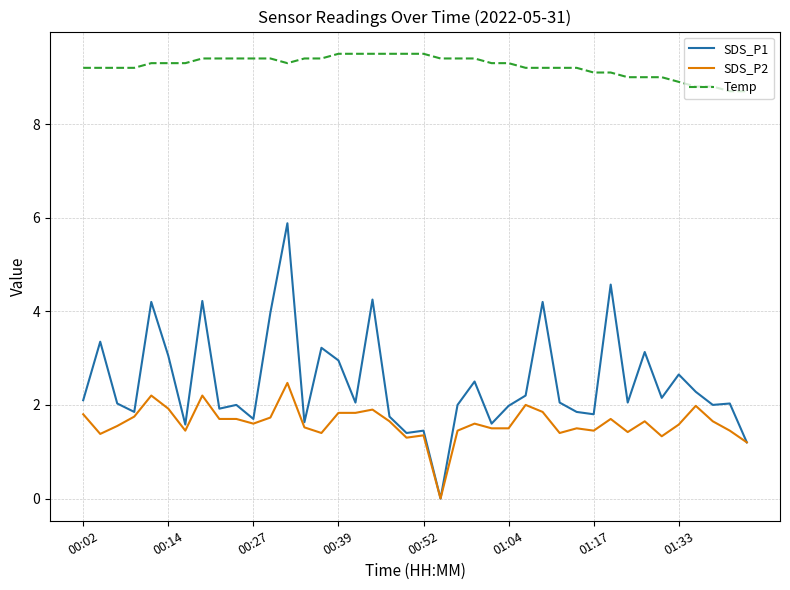

What is the difference between the maximum and minimum values in the Temp series?

0.8